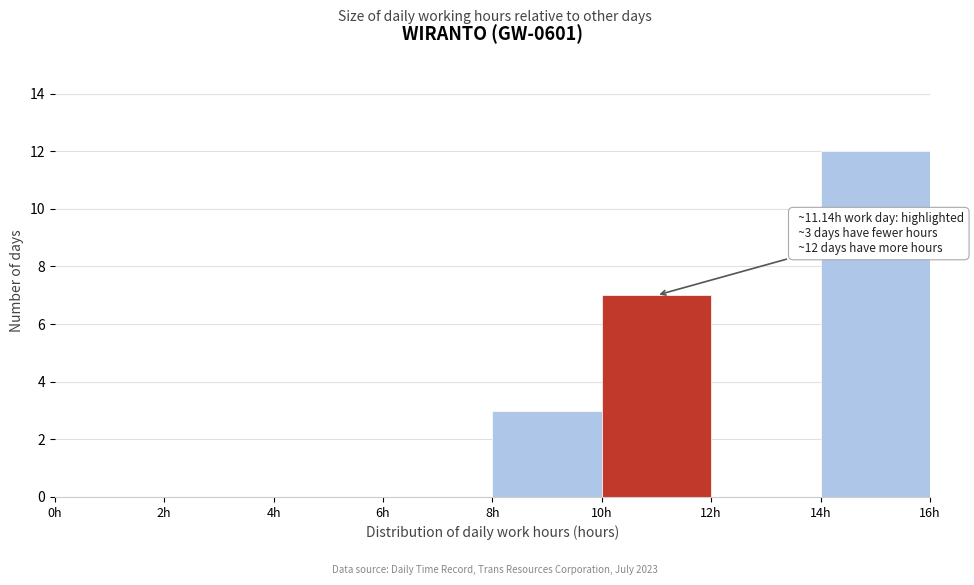

Which range on the x-axis has the tallest bar?

14 to 16